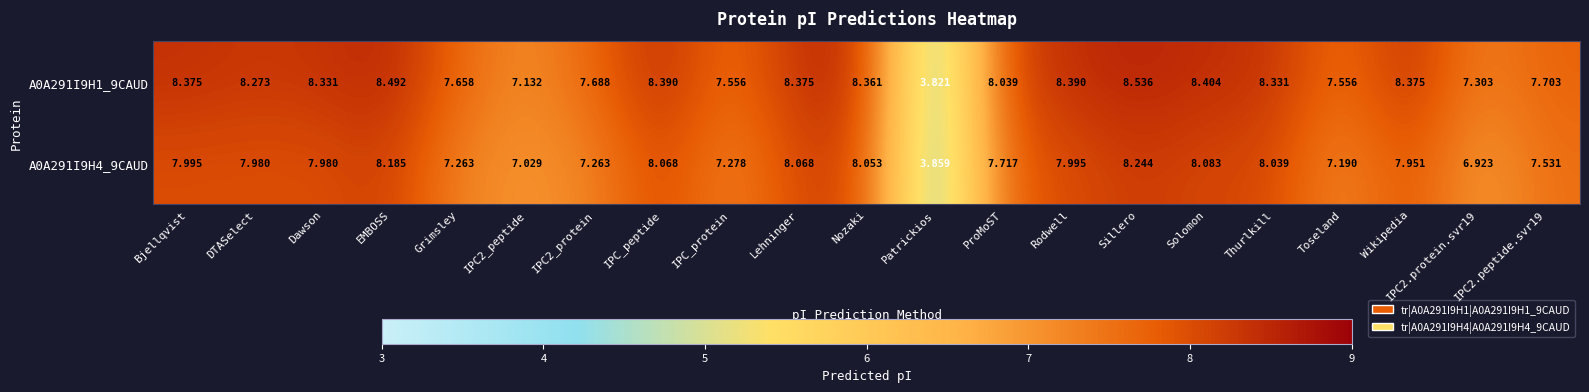

Where does the A0A291I9H4_9CAUD series first go above 7?

Bjellqvist